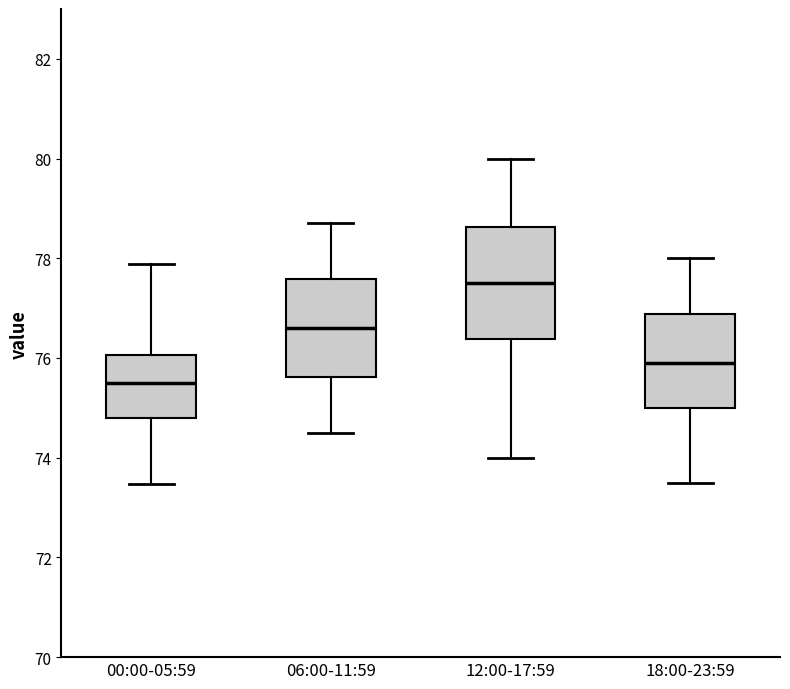

Which box's median line is the highest?

12:00-17:59